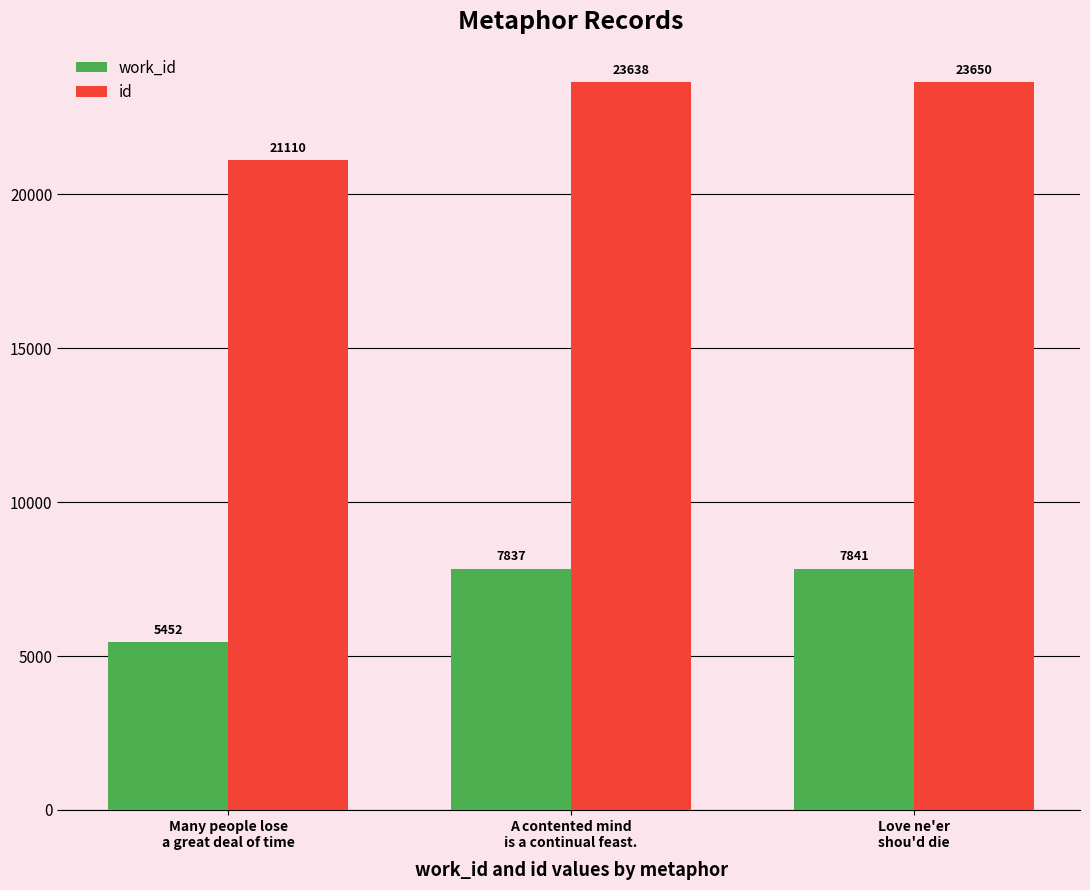

What are all the series names shown in the legend?

work_id, id